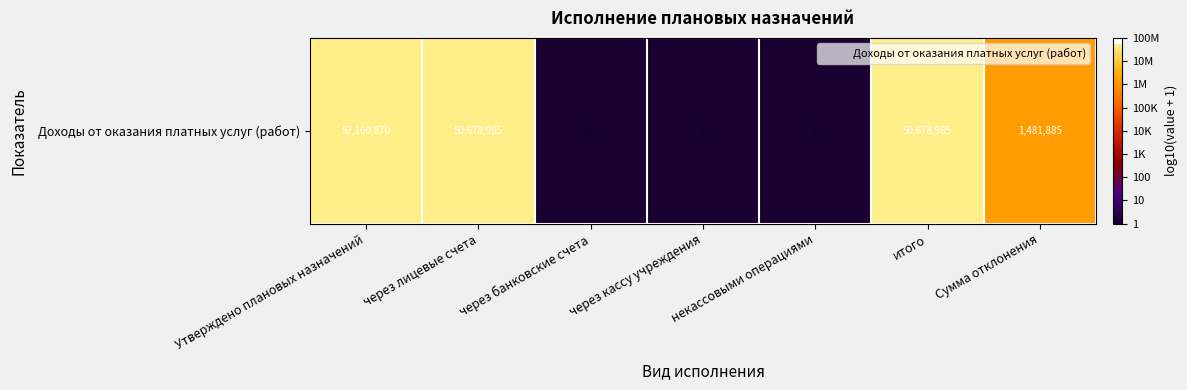

Reading right to left, extract all data points from this chart.

6.2	7.7	0.0	0.0	0.0	7.7	7.7